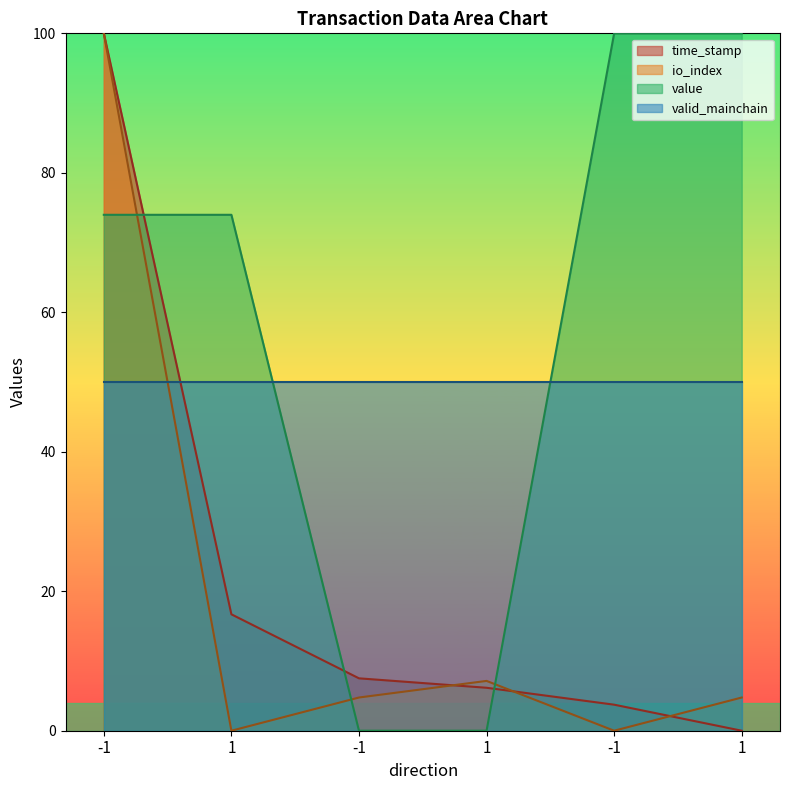

Is it true that value equals 100.0 at 1?

True